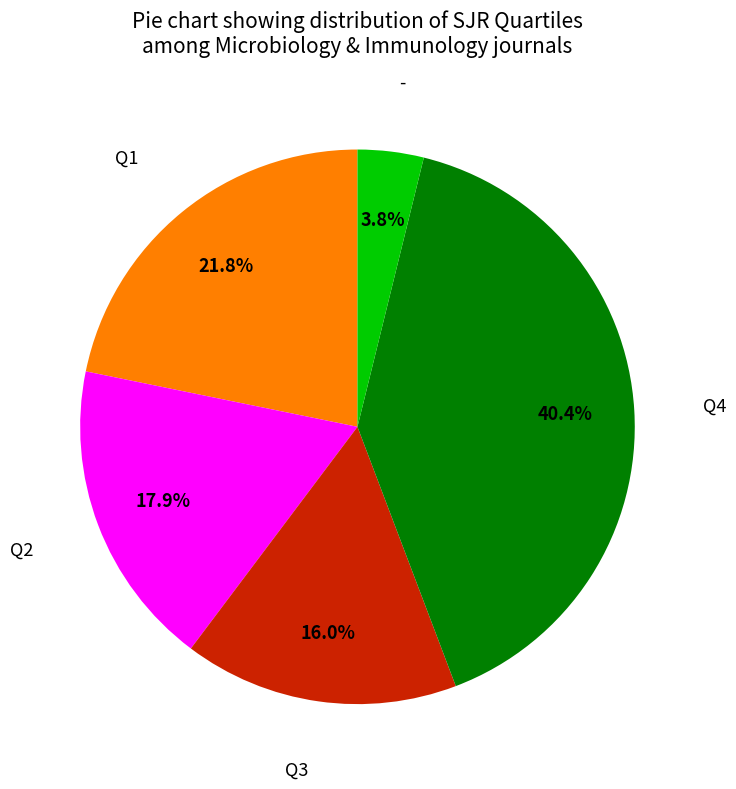

What is the total percentage of - and Q4?

44.2%